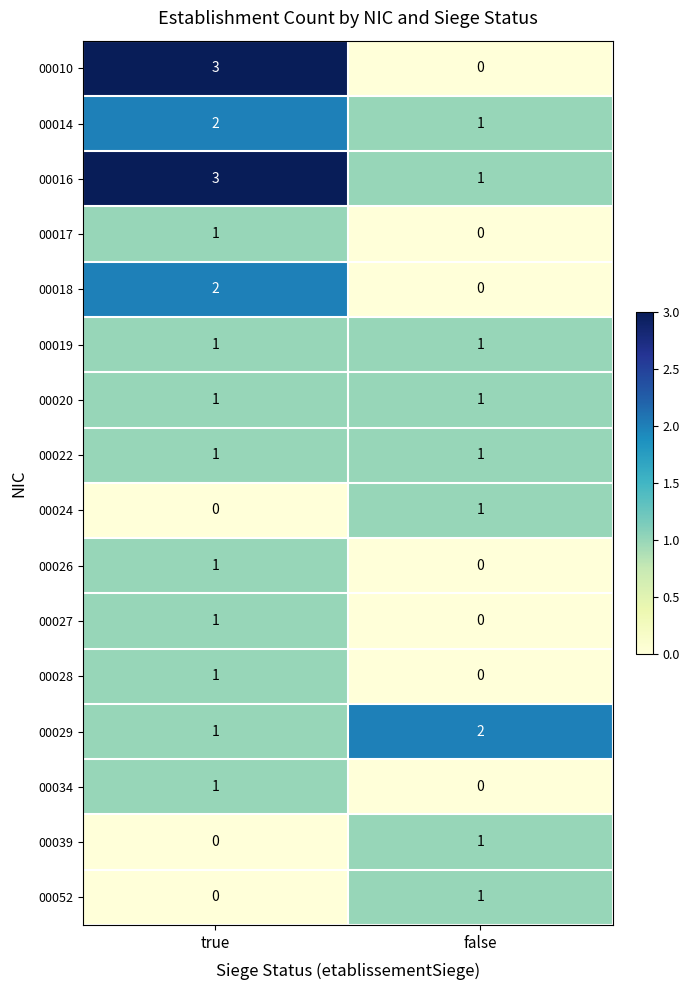

The value of 00052 at true is 0. True or false?

True